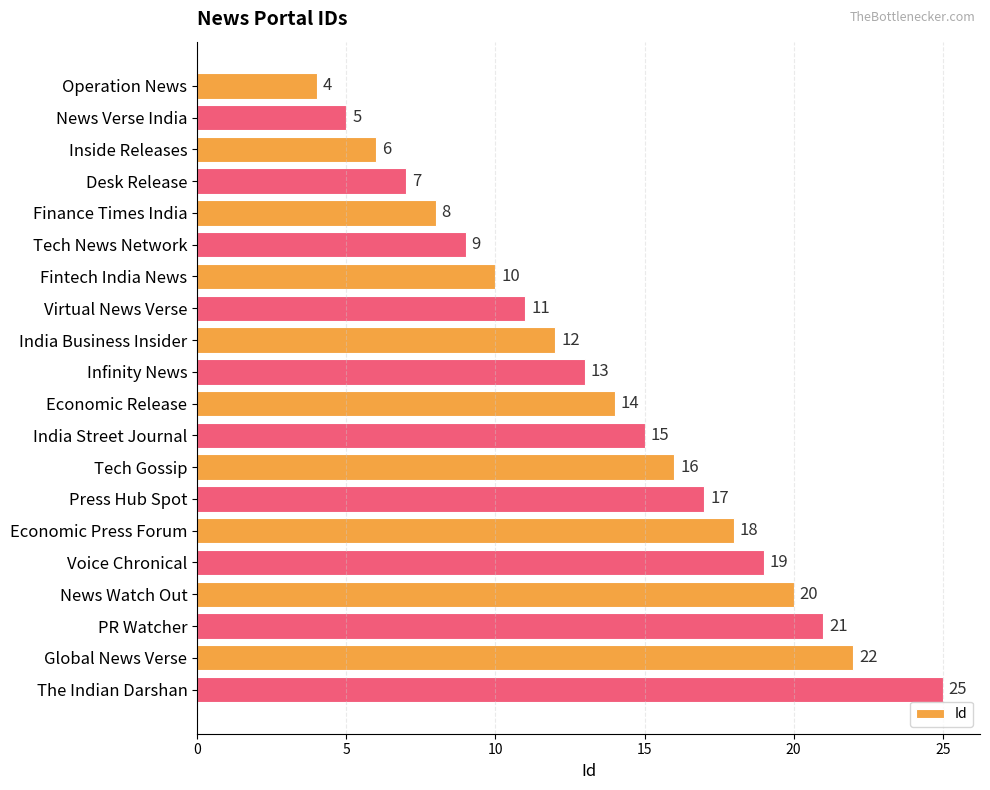

Approximately how many times larger is the value at Desk Release compared to Inside Releases?

1.2